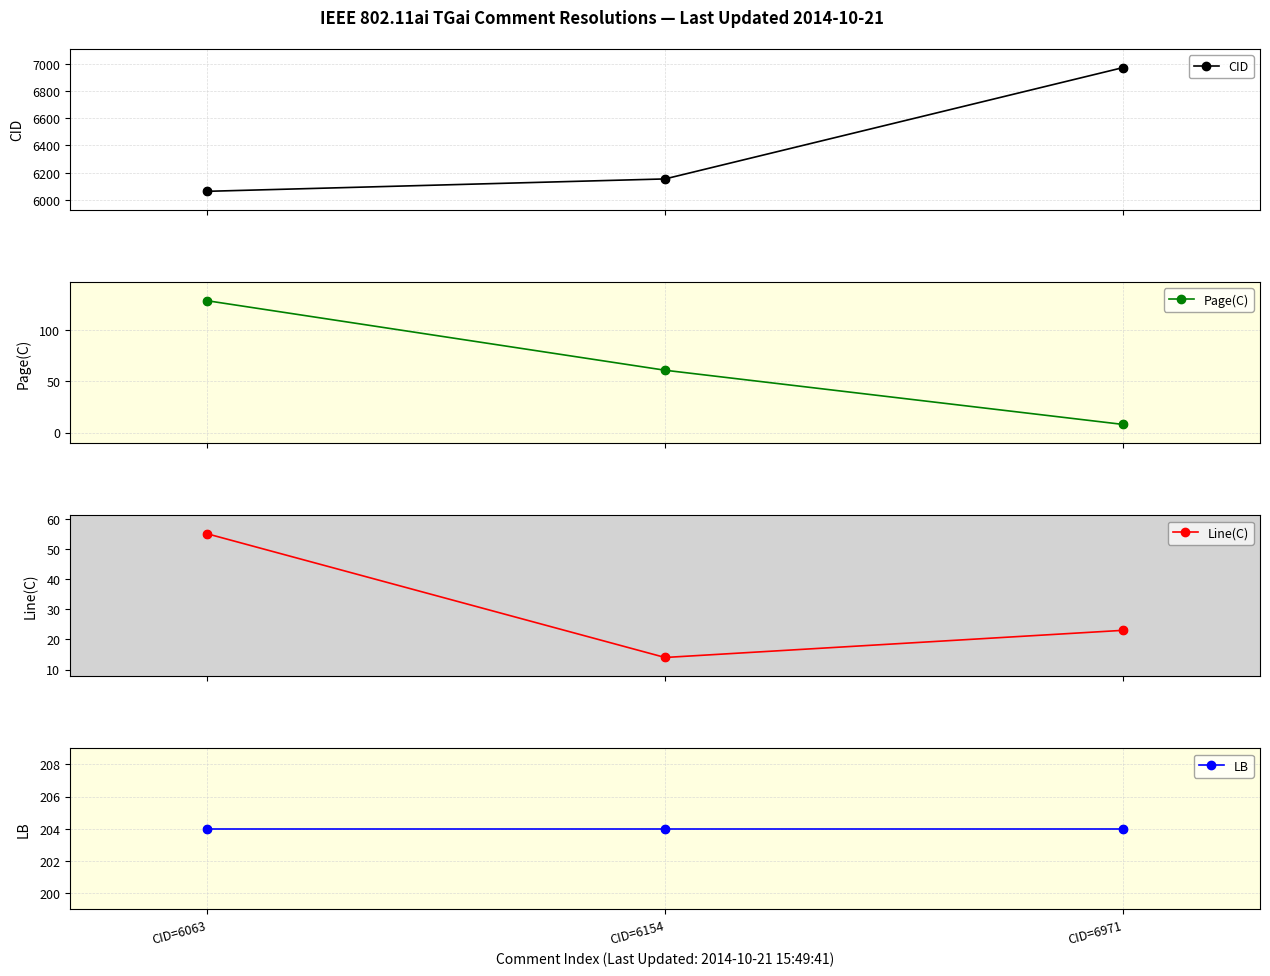

Is the value of Page(C) at CID=6971 greater than the value of CID at CID=6063?

No